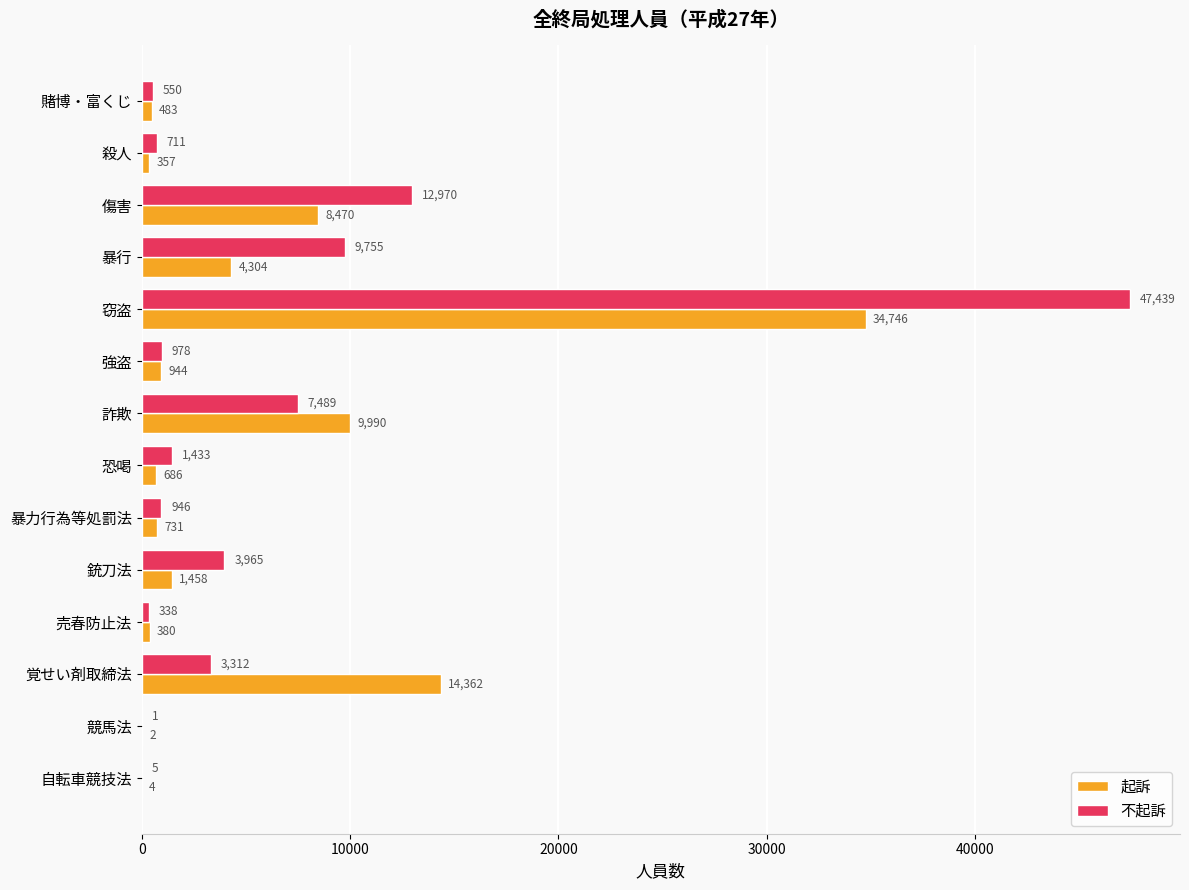

The 起訴 series shows 731 at 暴力行為等処罰法. True or false?

True